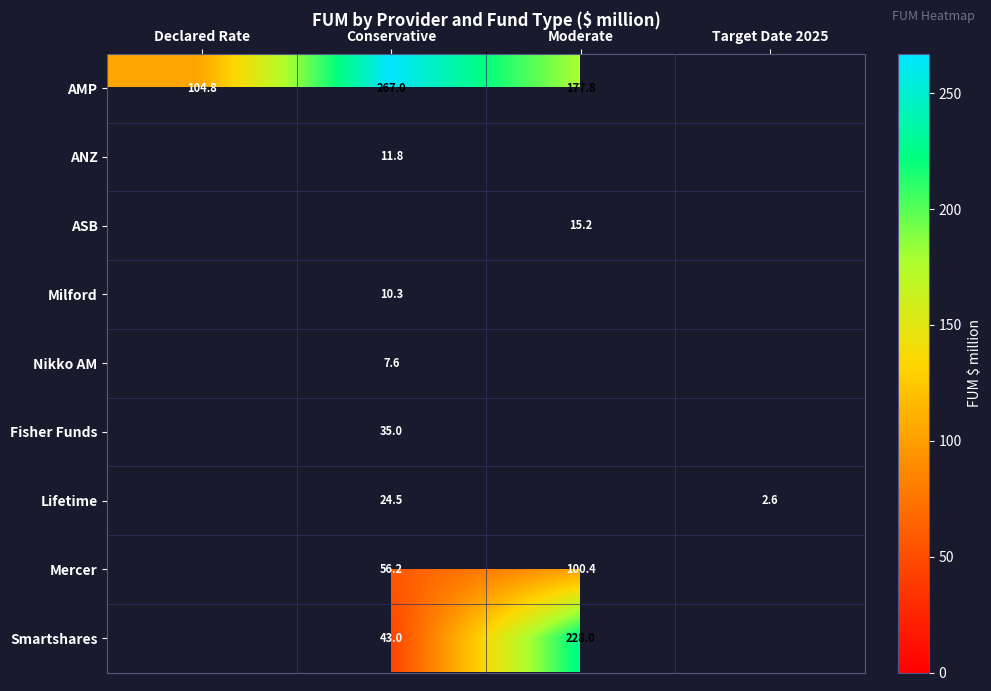

At which category does the chart reach its minimum across all series?

Target Date 2025